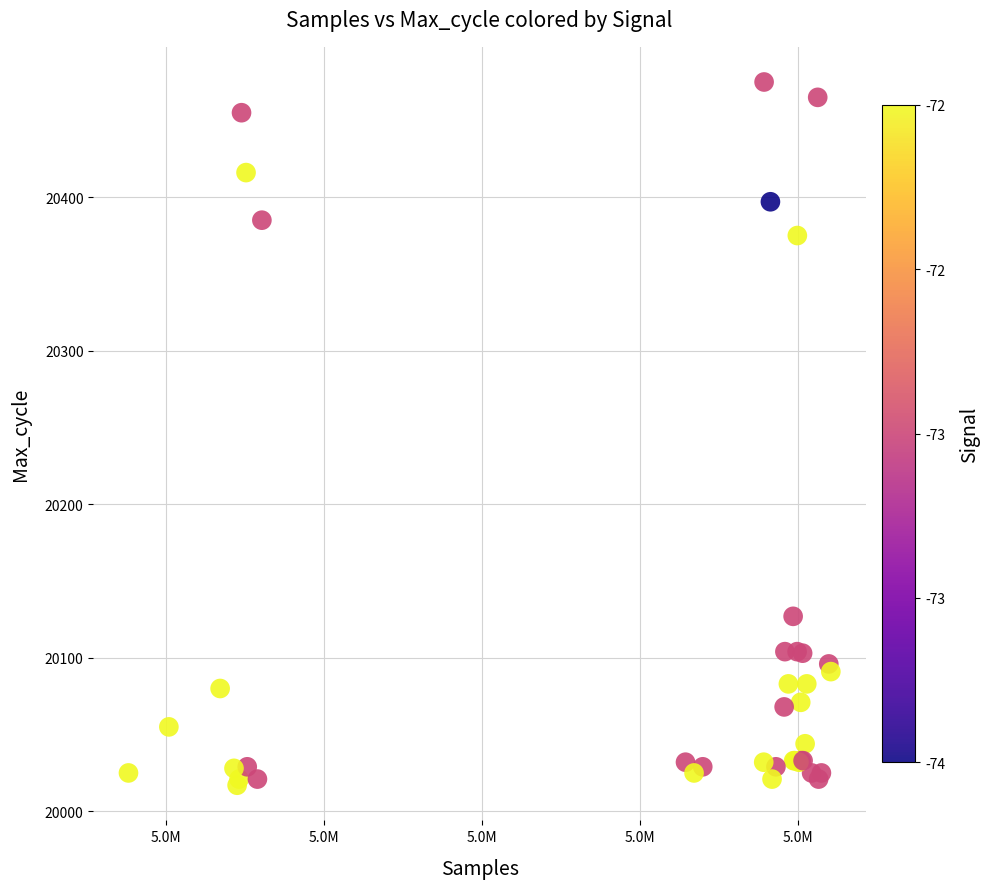

What Y value in the scatter plot is closest to 20246?

20127